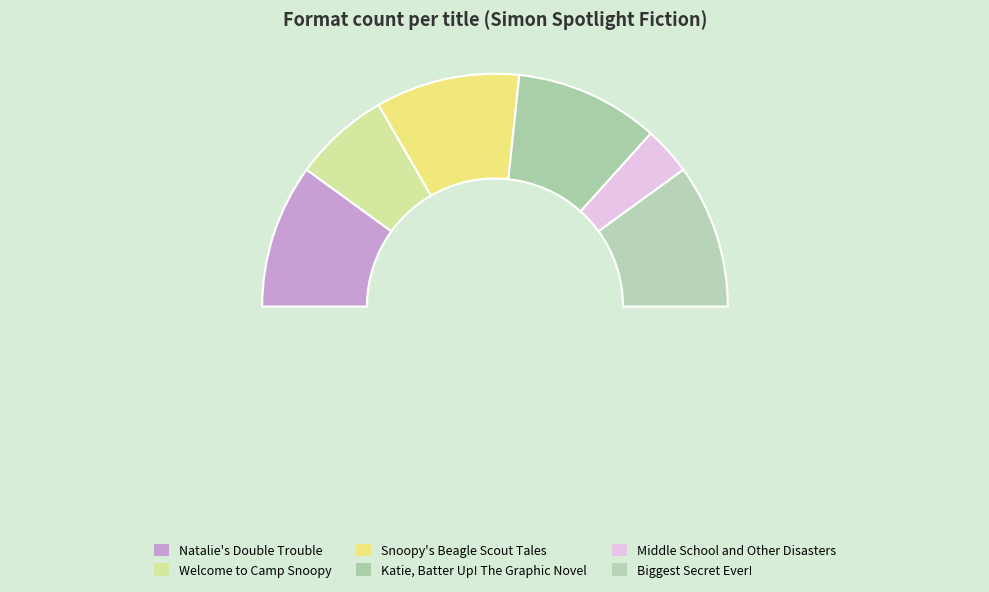

What portion of the pie excludes Middle School and Other Disasters?

93.3%